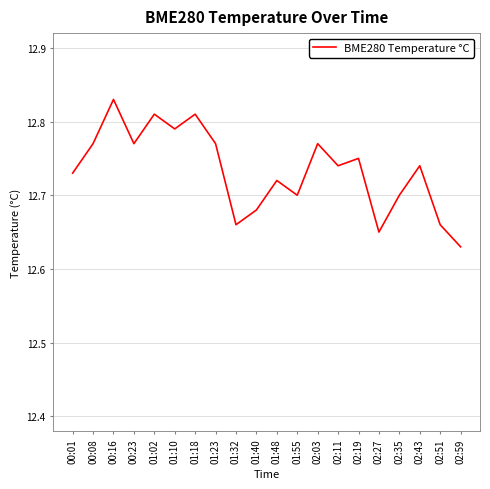

Which category has the highest value across all series?

00:16